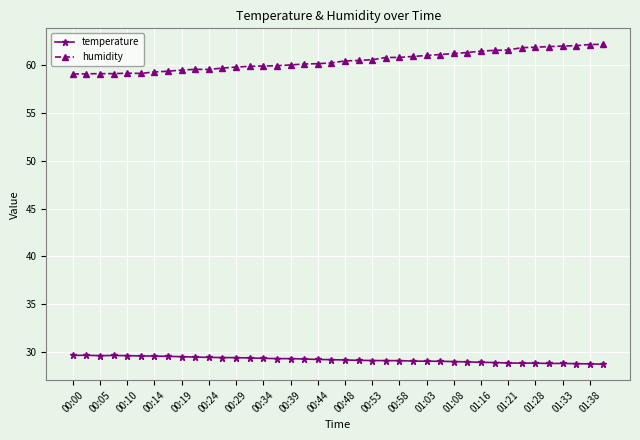

Which series has the largest total across all categories?

humidity